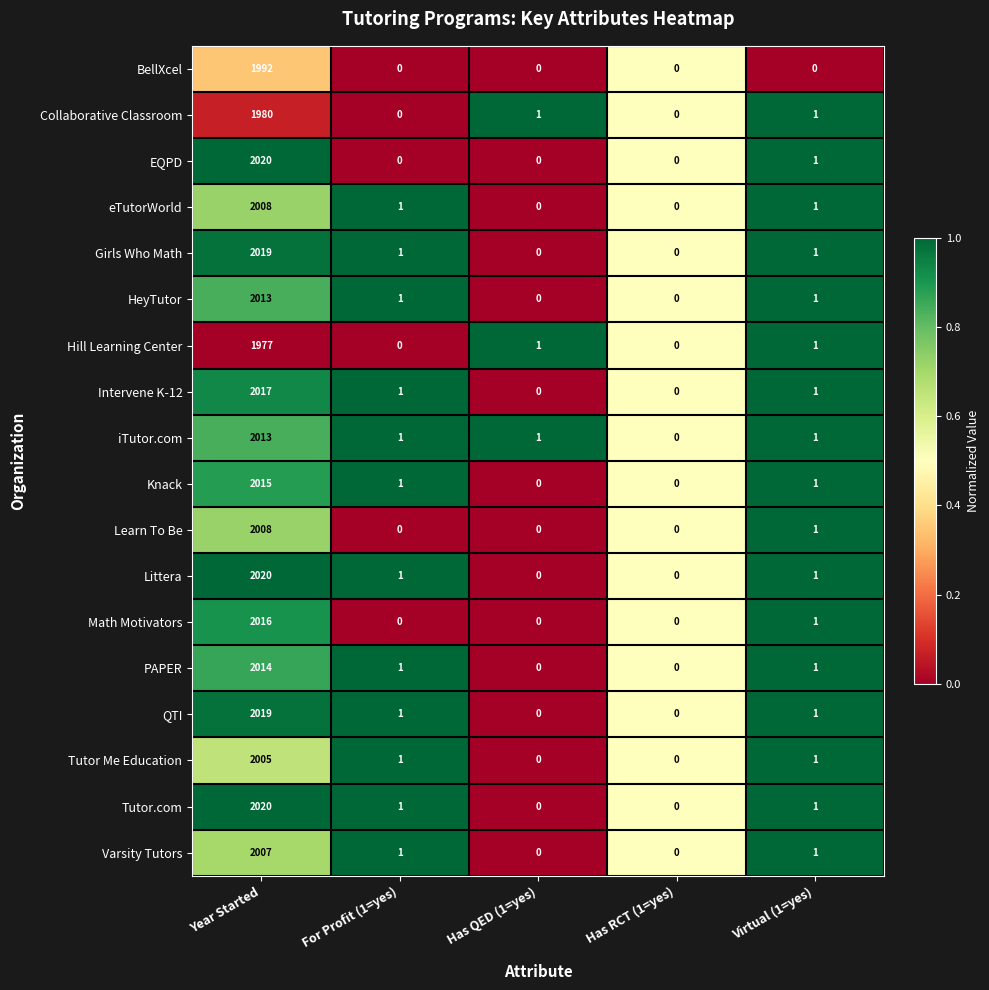

What is the sum of the Learn To Be values at Has QED (1=yes) and Year Started?

2008